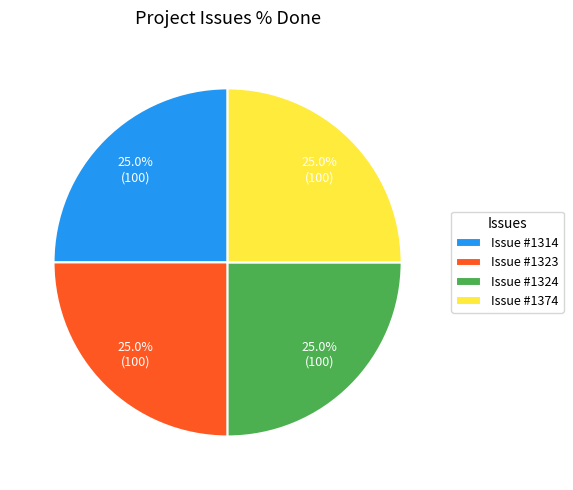

What is the ratio of the value at Issue #1314 to the value at Issue #1323?

1.0